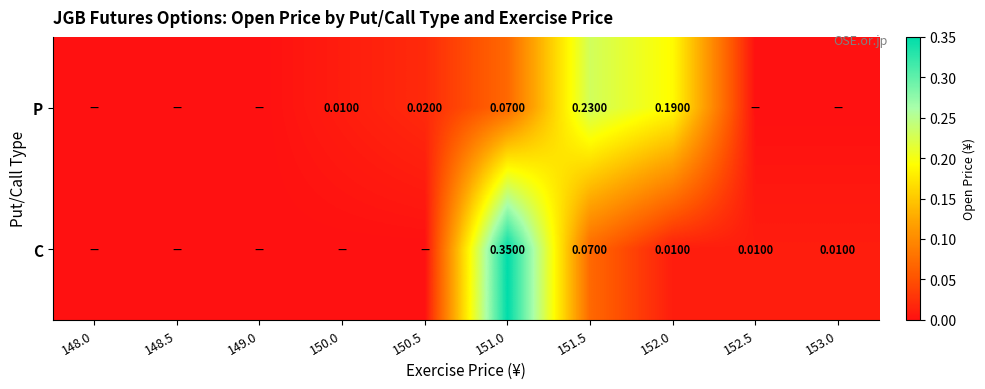

Which category has the lowest value in the P series?

148.0